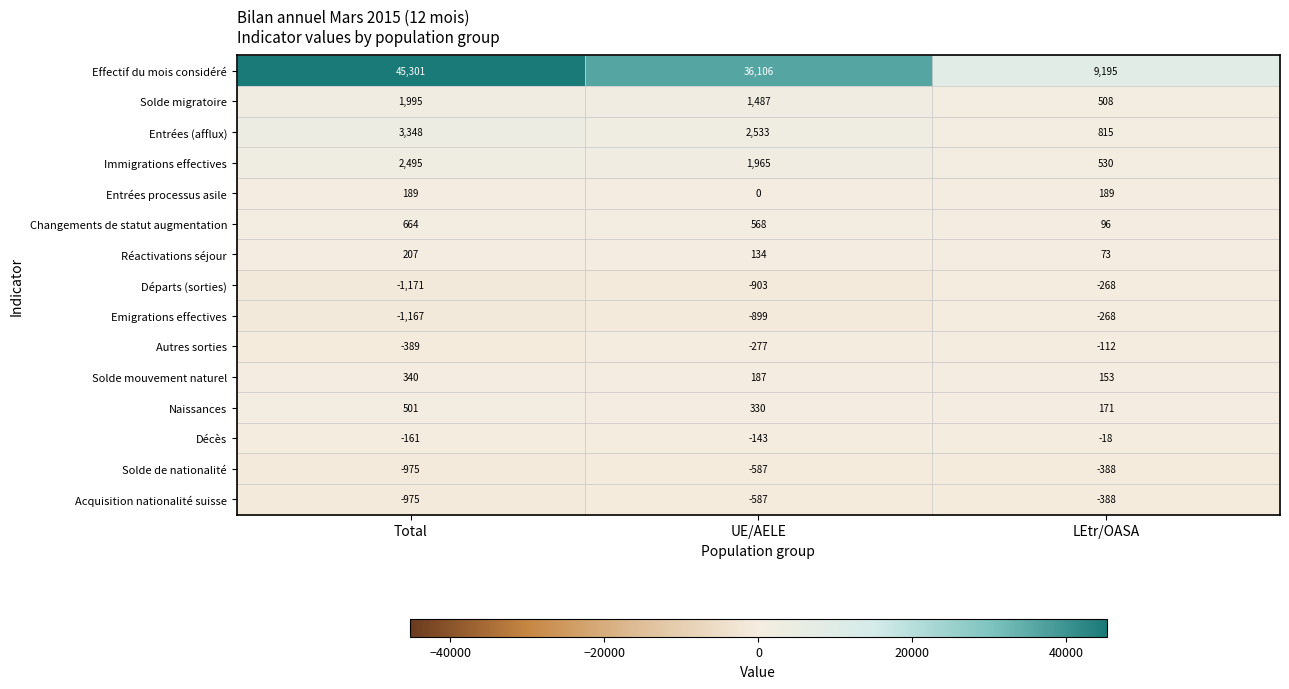

List the labels in order of Solde migratoire value, smallest first.

LEtr/OASA, UE/AELE, Total